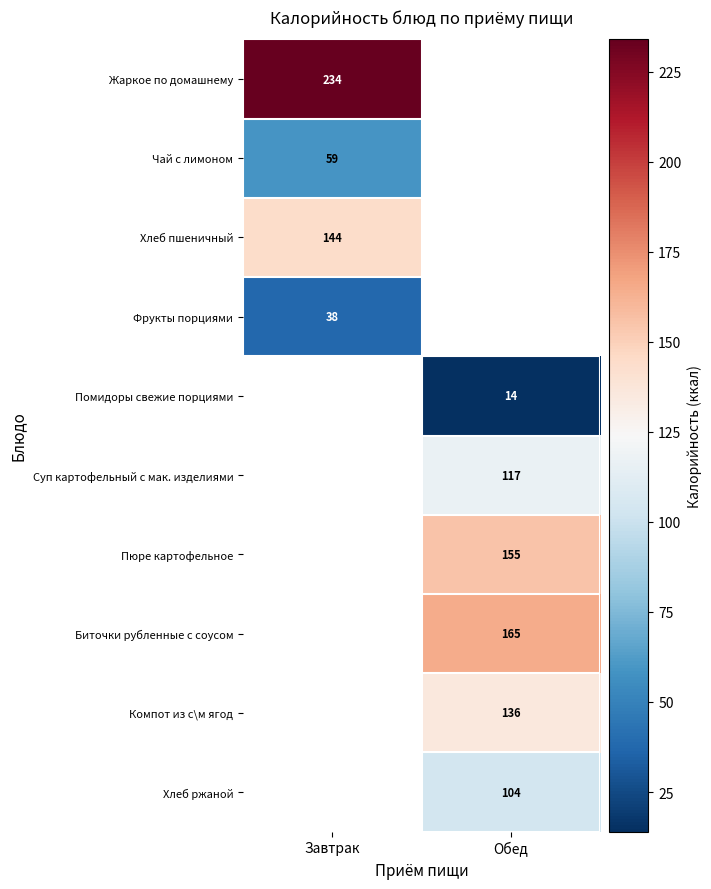

True or false: Пюре картофельное has a value of 155 at Обед.

True